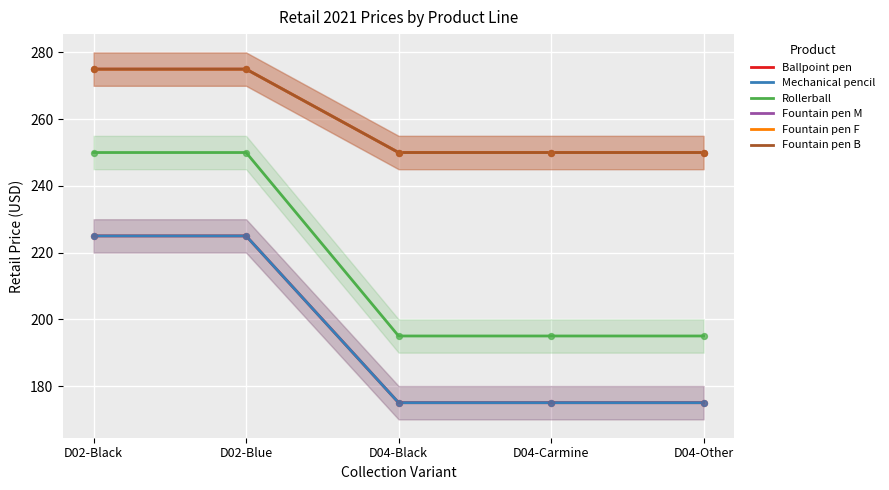

Which series contains the highest Y value?

Fountain pen M